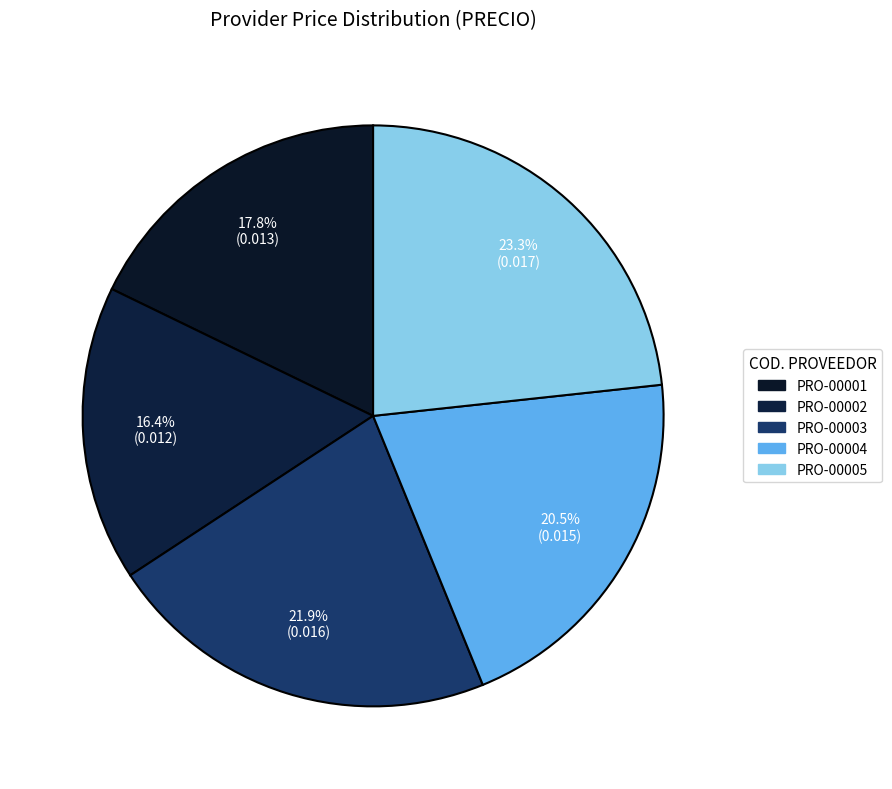

Is there a majority slice in this chart?

No